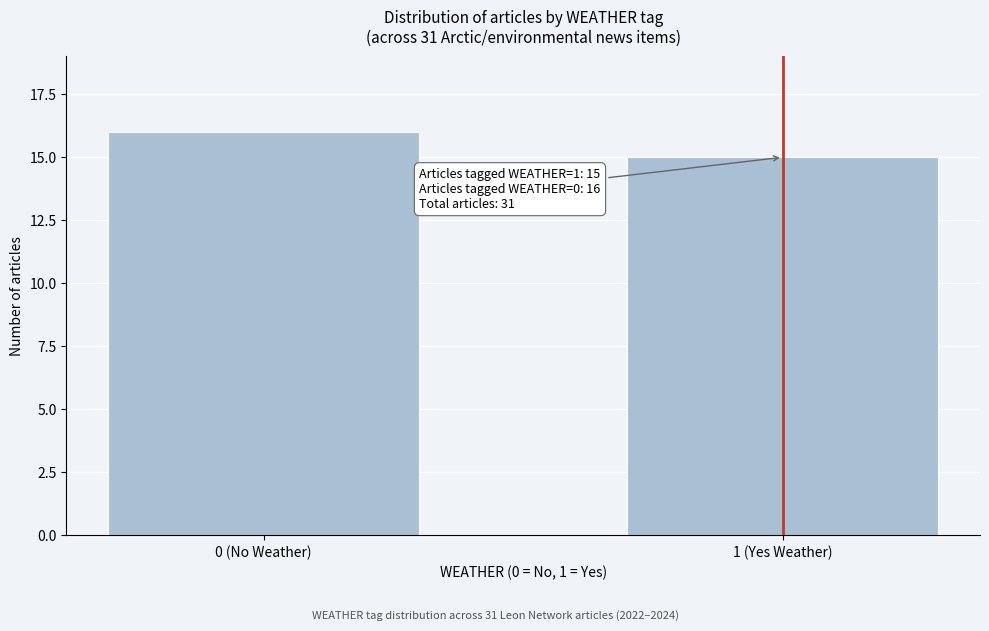

Reading left to right, transcribe all the data shown in this chart.

16	15